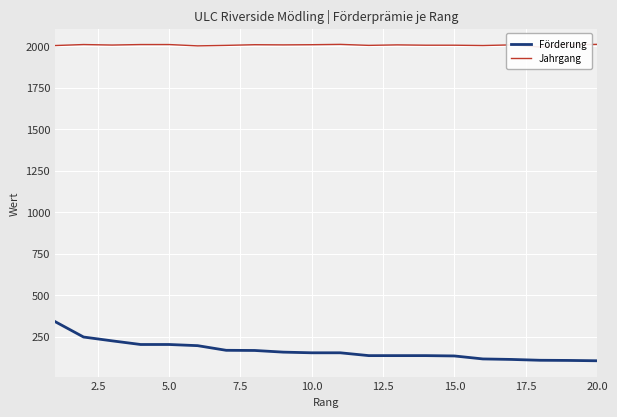

Is it true that Jahrgang equals 3390 at 10.0?

False